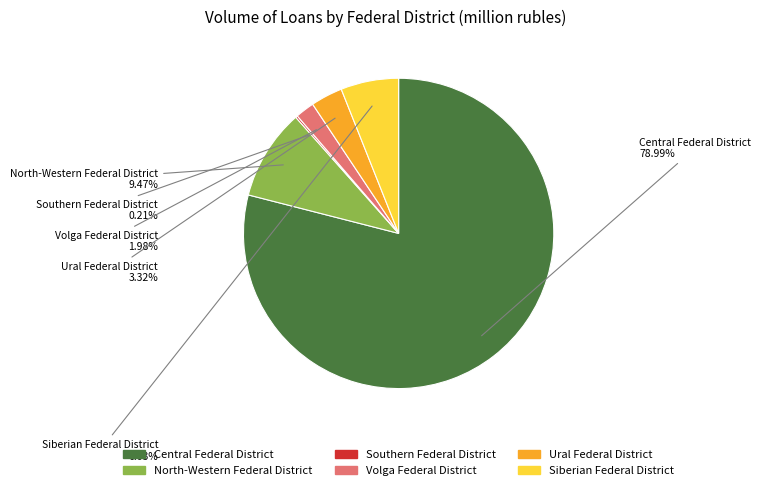

Does any single category account for the majority?

Yes